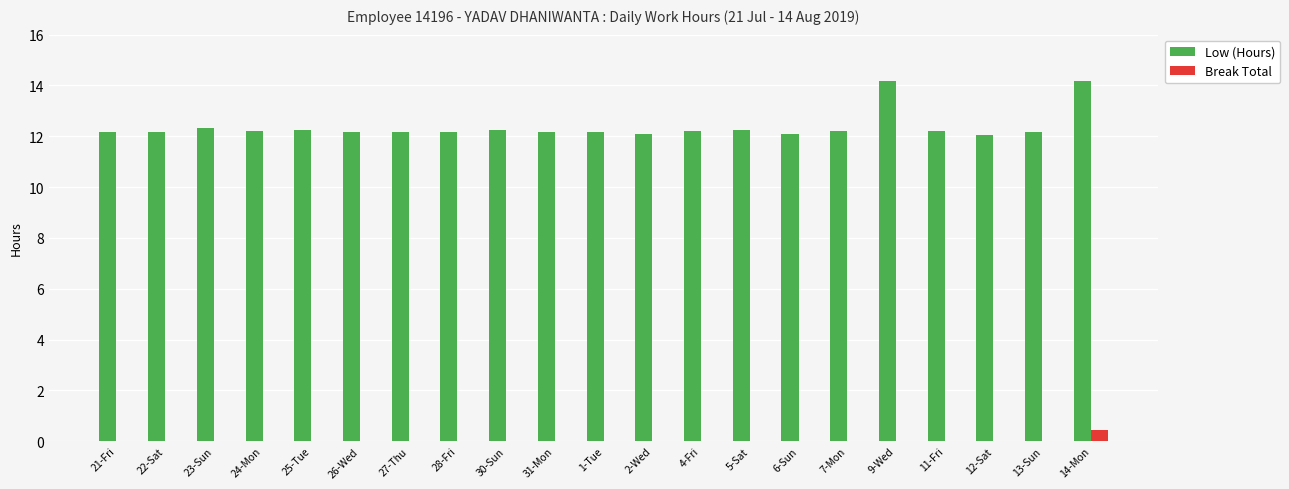

What is the sum of all Break Total values?

0.4